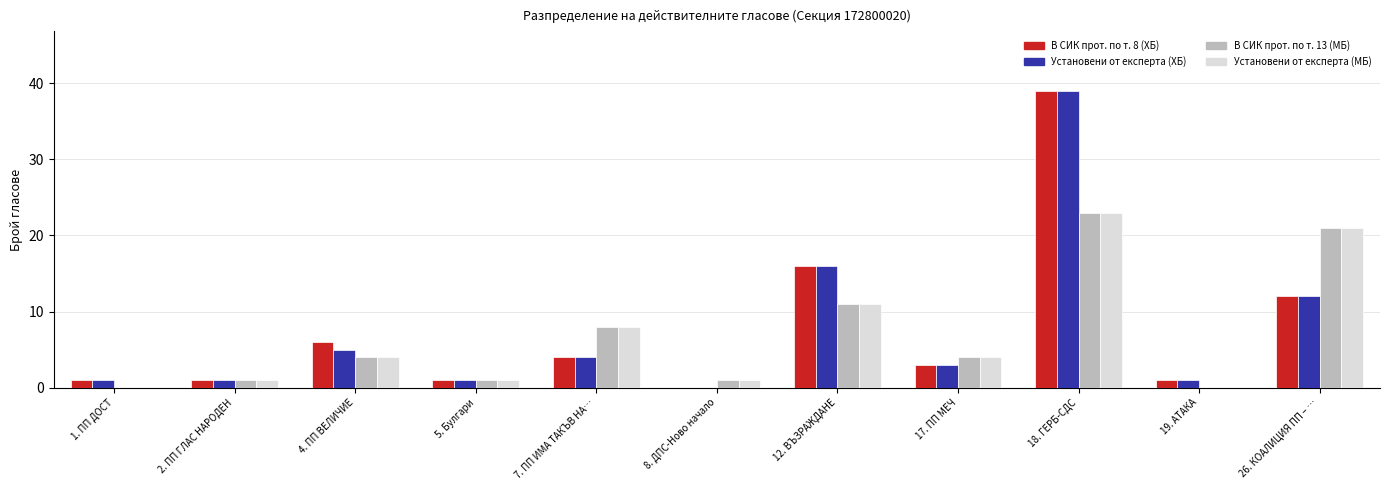

The value of В СИК прот. по т. 8 (ХБ) at 18. ГЕРБ-СДС is 39. True or false?

True